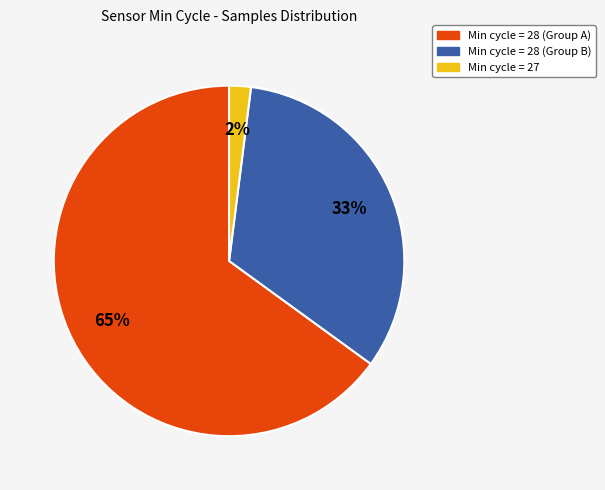

To the nearest percent, what is the average slice percentage?

33%